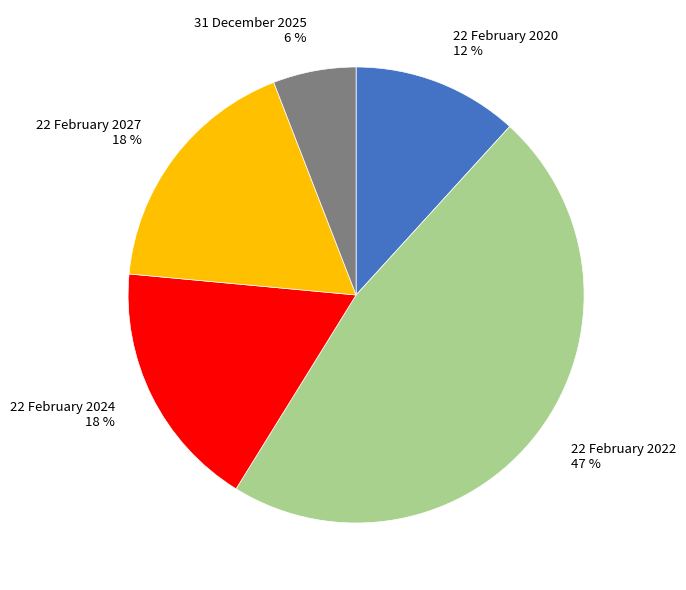

Combined, do 22 February 2024 and 22 February 2020 account for over 50%?

No